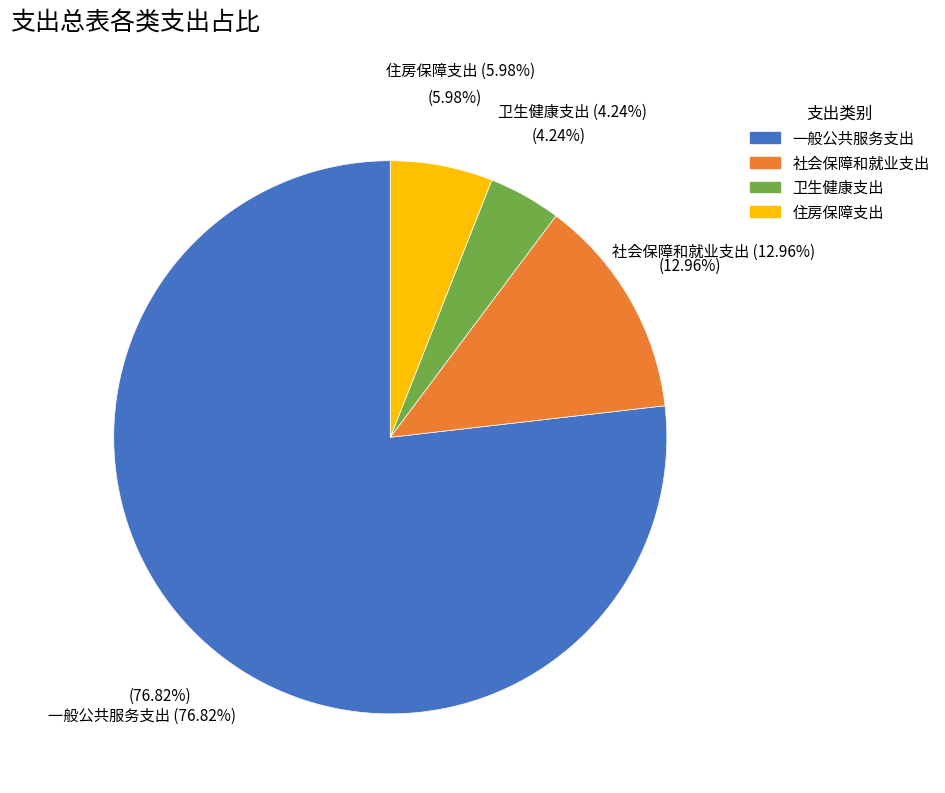

Rank the categories by value from highest to lowest.

一般公共服务支出, 社会保障和就业支出, 住房保障支出, 卫生健康支出